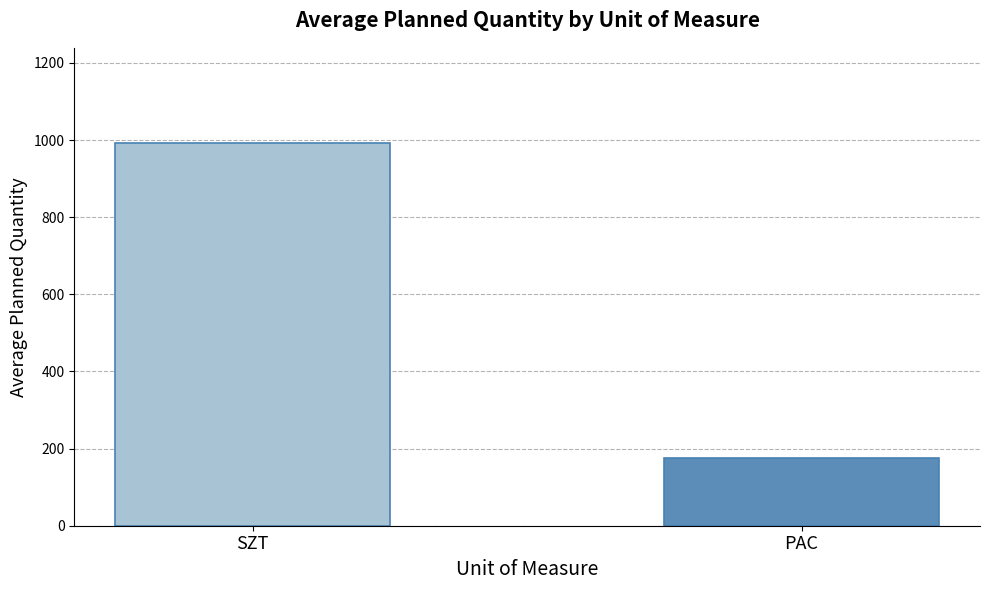

List the labels in order of value, largest first.

SZT, PAC